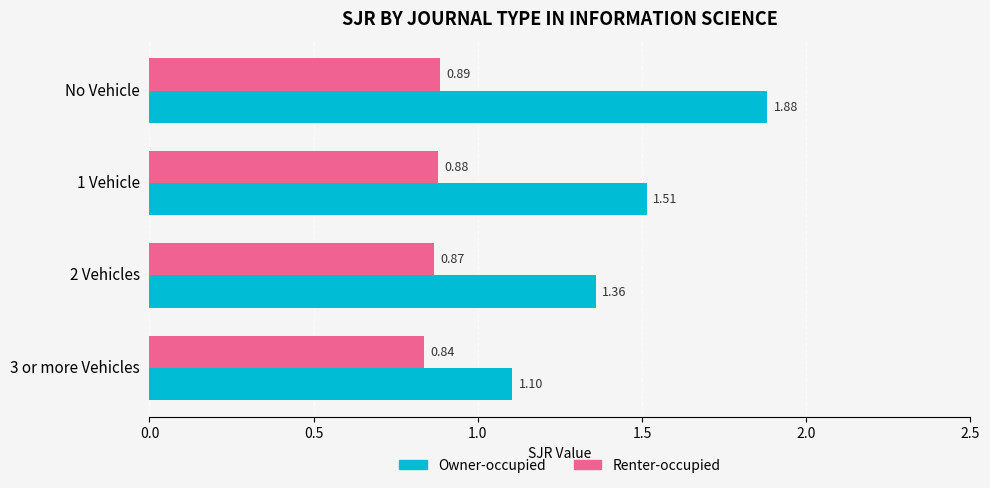

Which series changed the most between 1 Vehicle and 2 Vehicles?

Owner-occupied